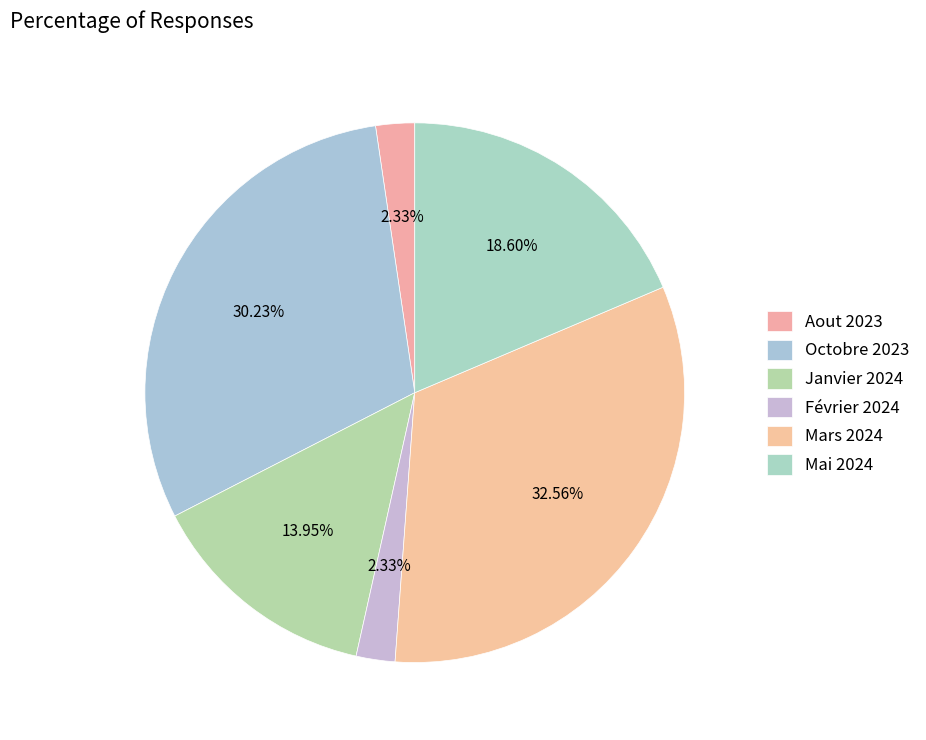

Count the number of slices in the pie.

6